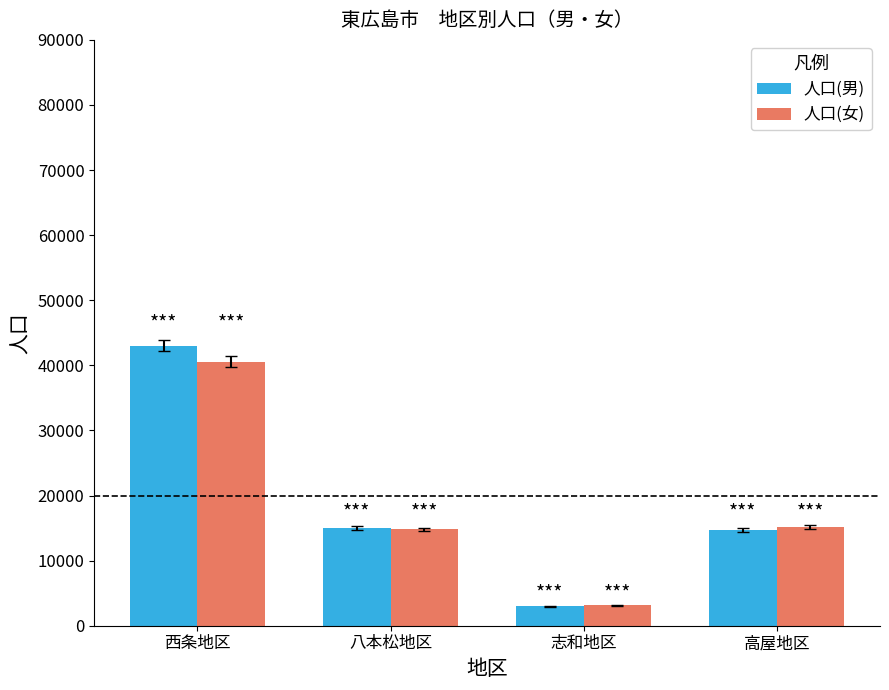

How many data points in 人口(男) are less than 15022?

2